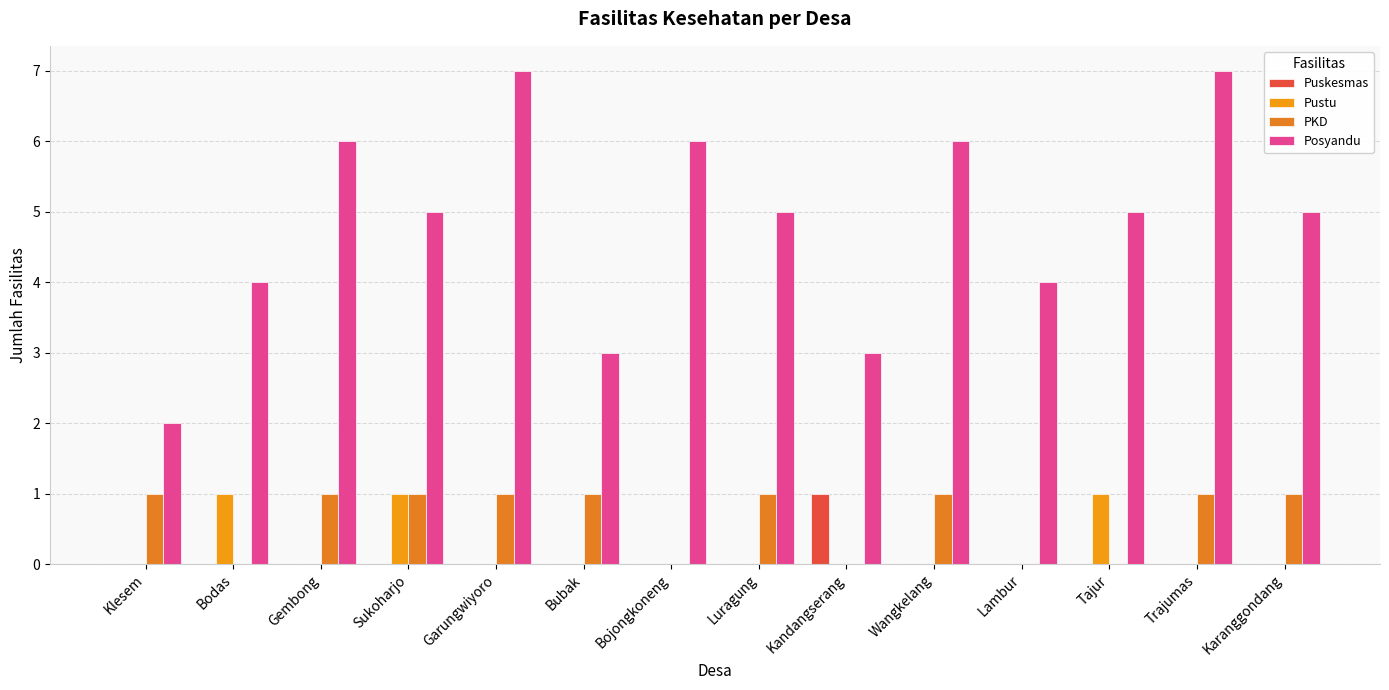

What is the sum of all Pustu values?

3